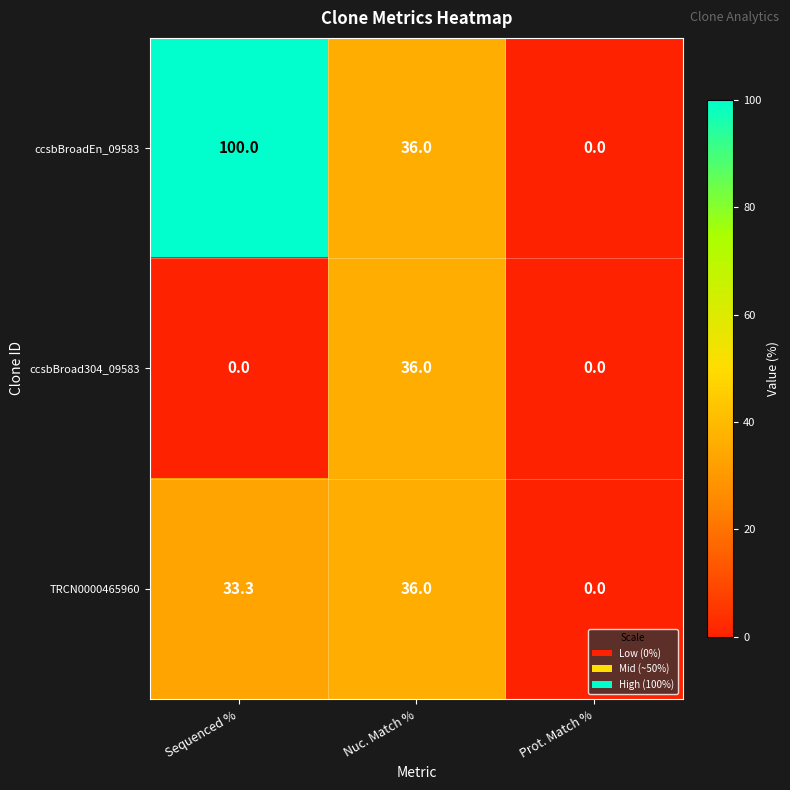

How many distinct data groups are displayed?

3